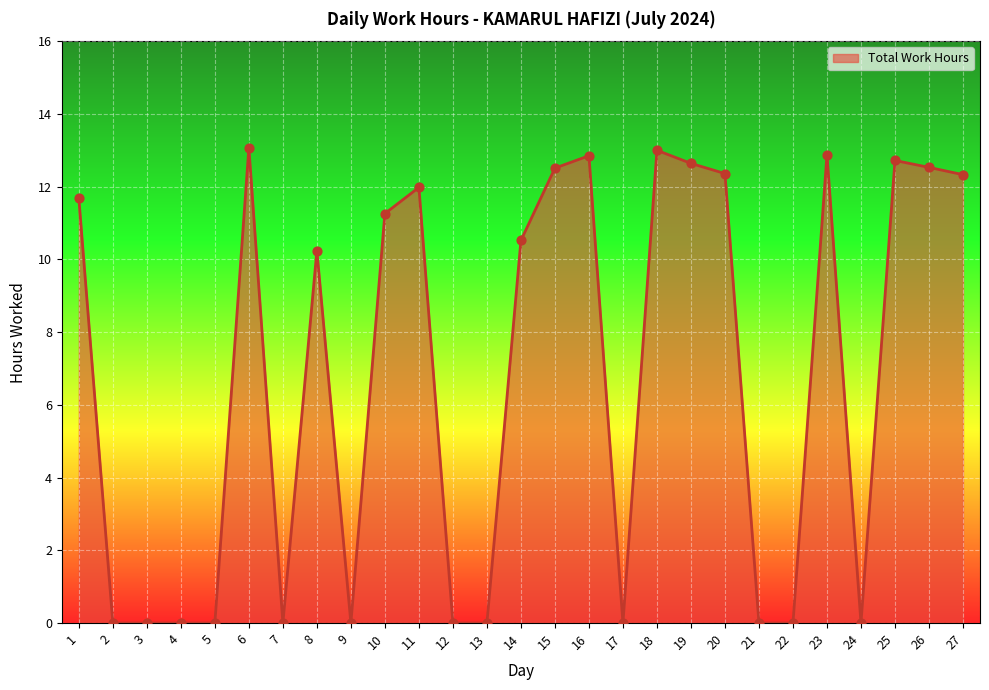

What is the change in value from 7 to 27?

+12.3